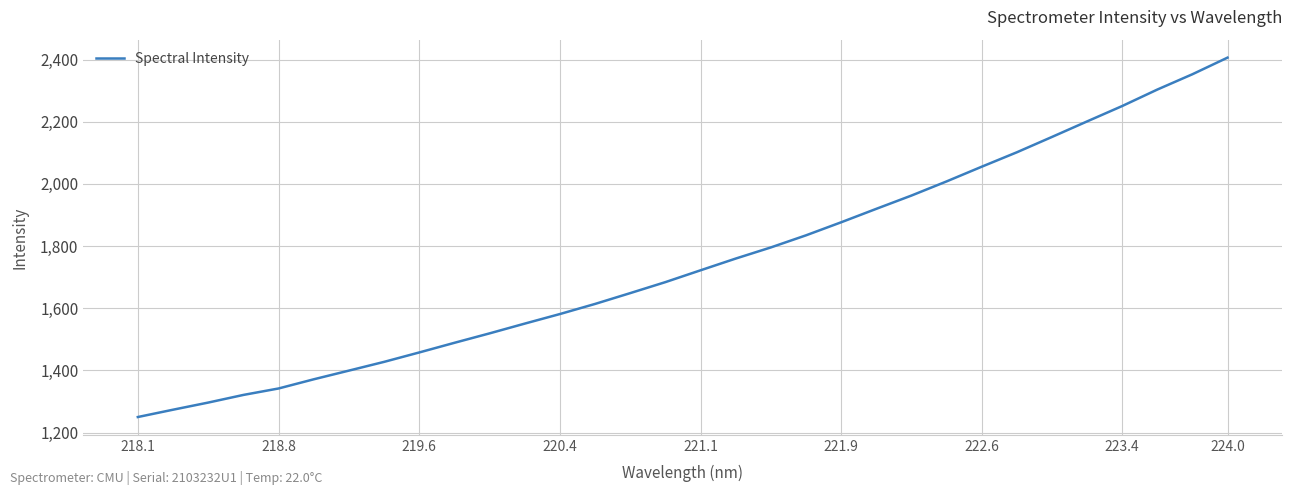

What is the smallest value displayed?

1250.2